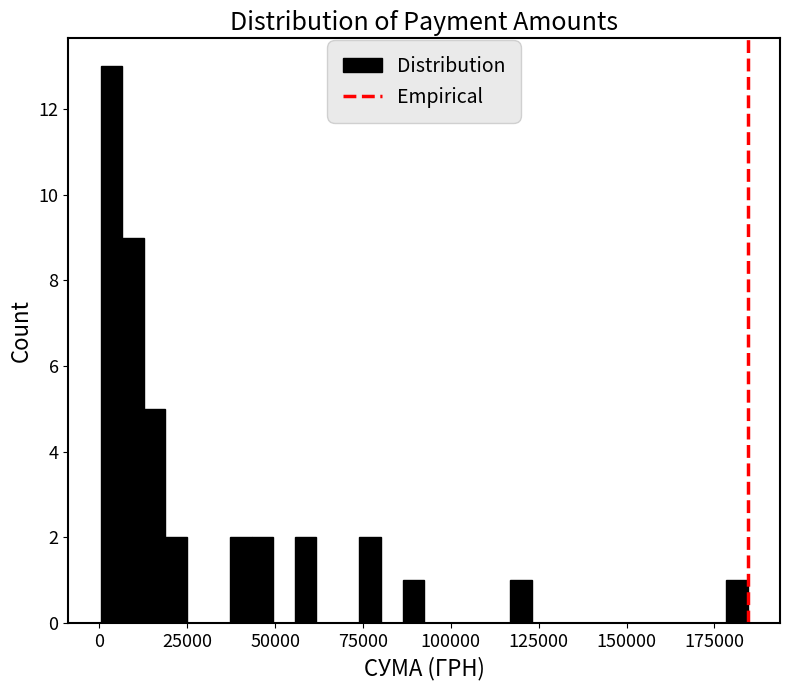

Around what value on the x-axis is the tallest bar? Give the approximate position of its centre, as read against the axis.

5000